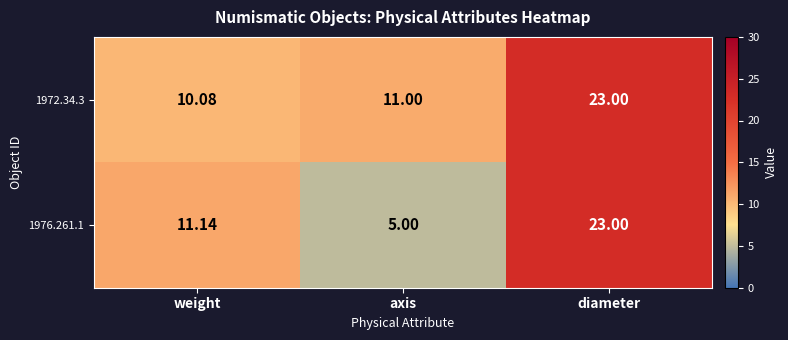

Is the value of 1976.261.1 at weight greater than the value of 1972.34.3 at axis?

Yes